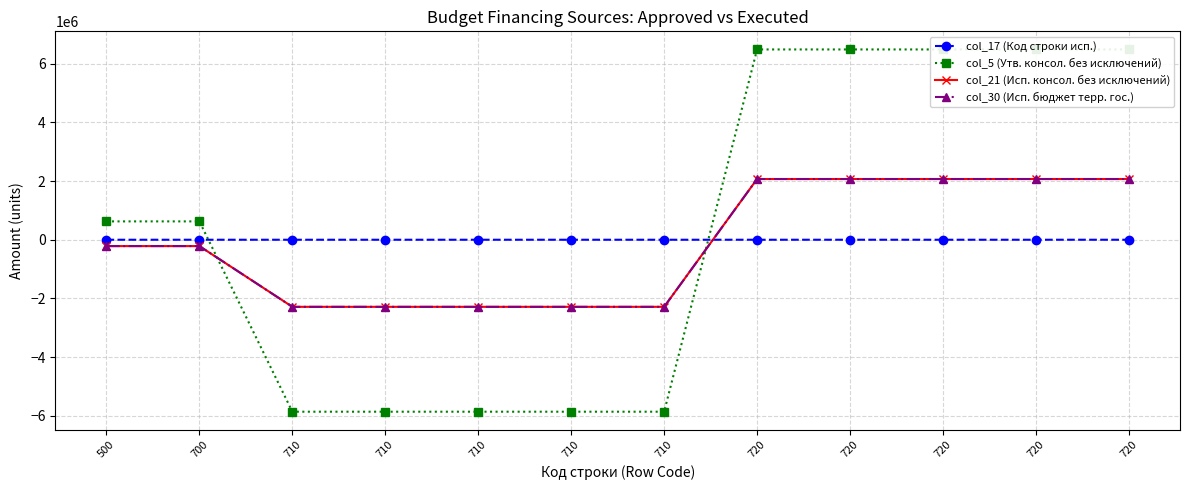

List the series in order of their peak value, lowest first.

col_17 (Код строки исп.), col_21 (Исп. консол. без исключений), col_30 (Исп. бюджет терр. гос.), col_5 (Утв. консол. без исключений)